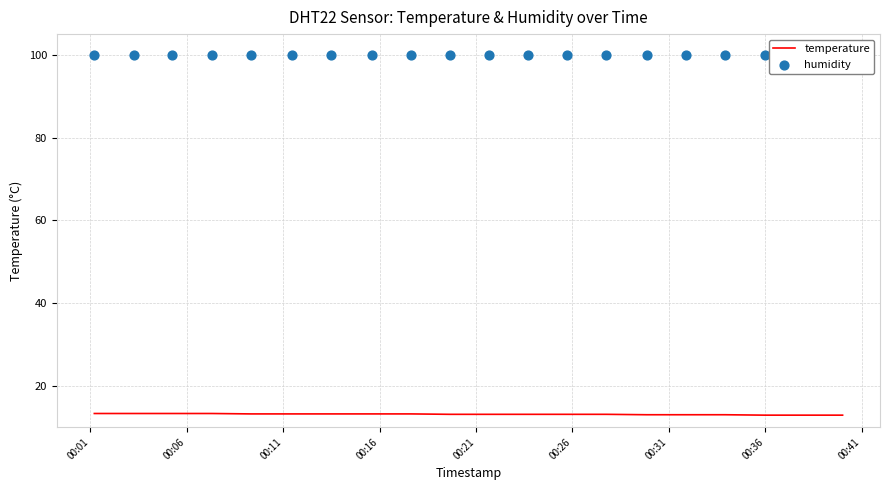

What is the highest value of the temperature series?

13.3